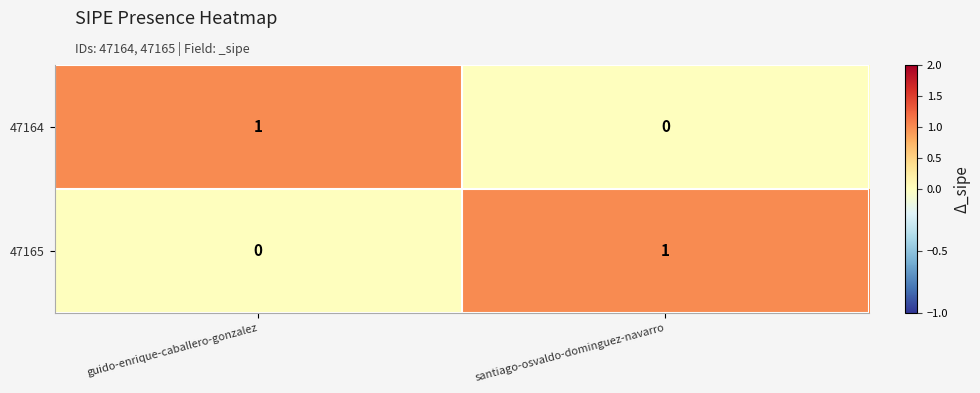

At which label does 47165 reach its minimum?

guido-enrique-caballero-gonzalez